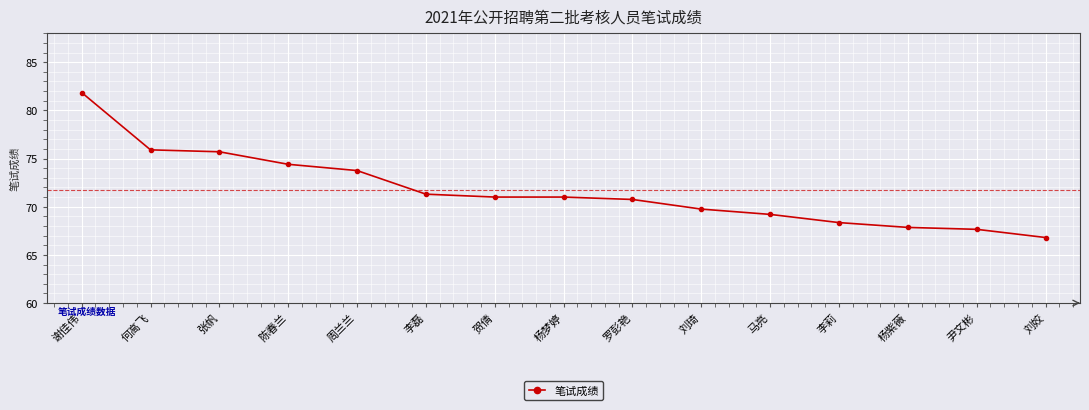

Where does the data first go above 71?

谢佳伟